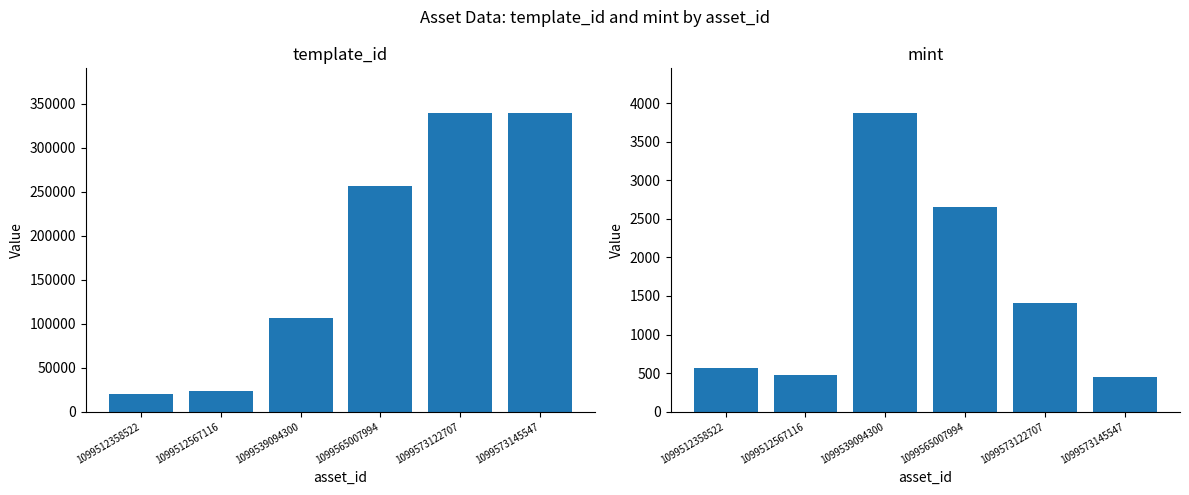

How many data points in template_id are above 256179?

2